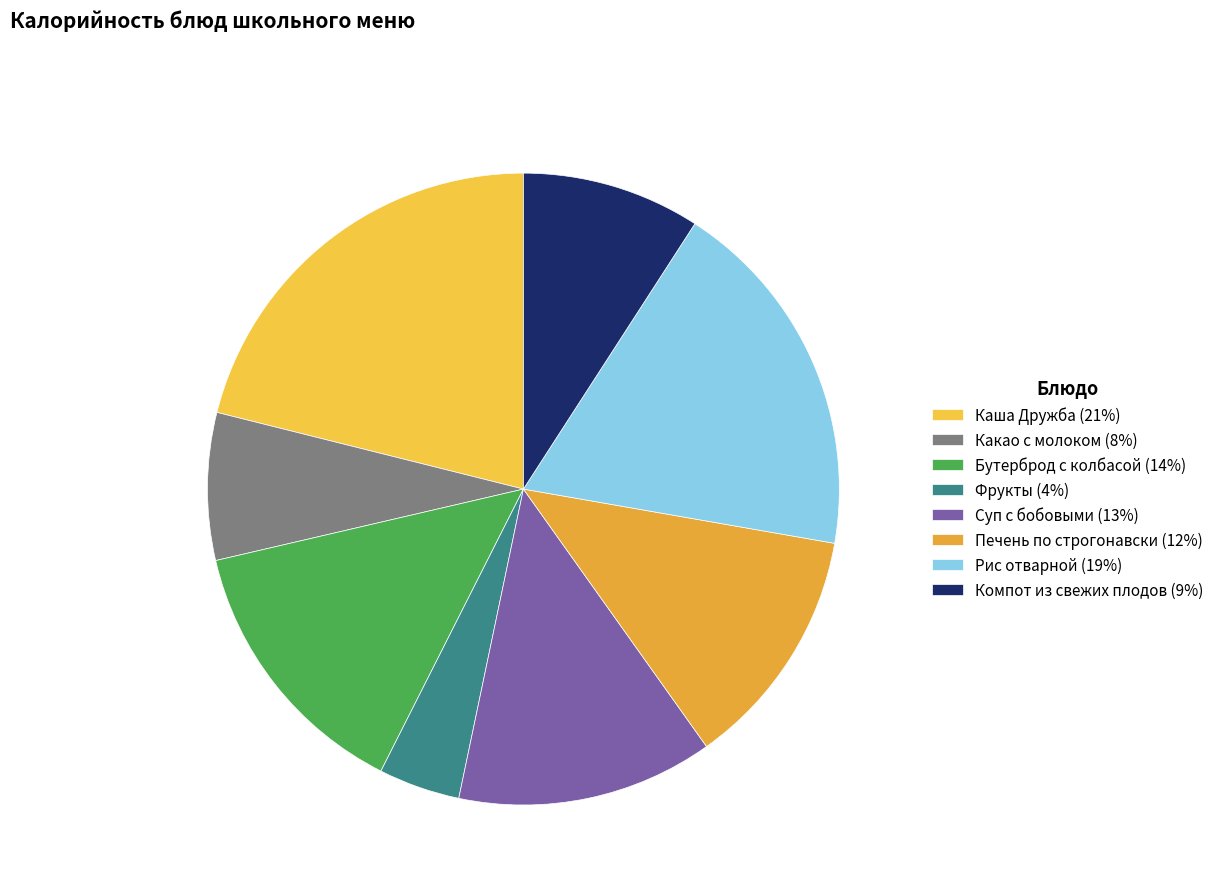

To the nearest percent, what portion does Рис отварной represent?

19%